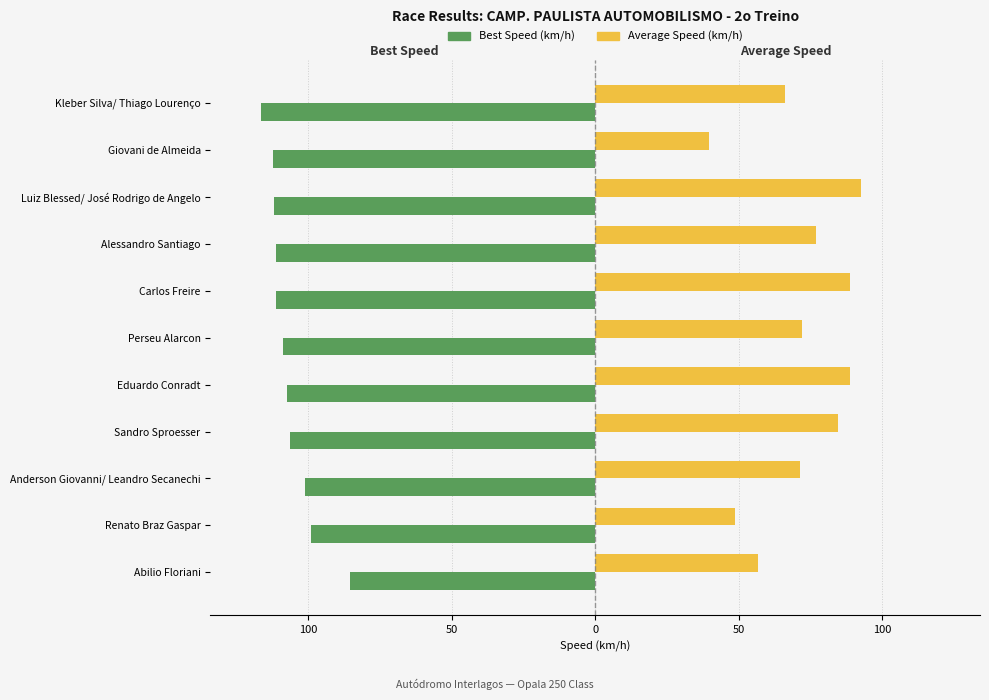

What are all the series names shown in the legend?

Best Speed (km/h), Average Speed (km/h)